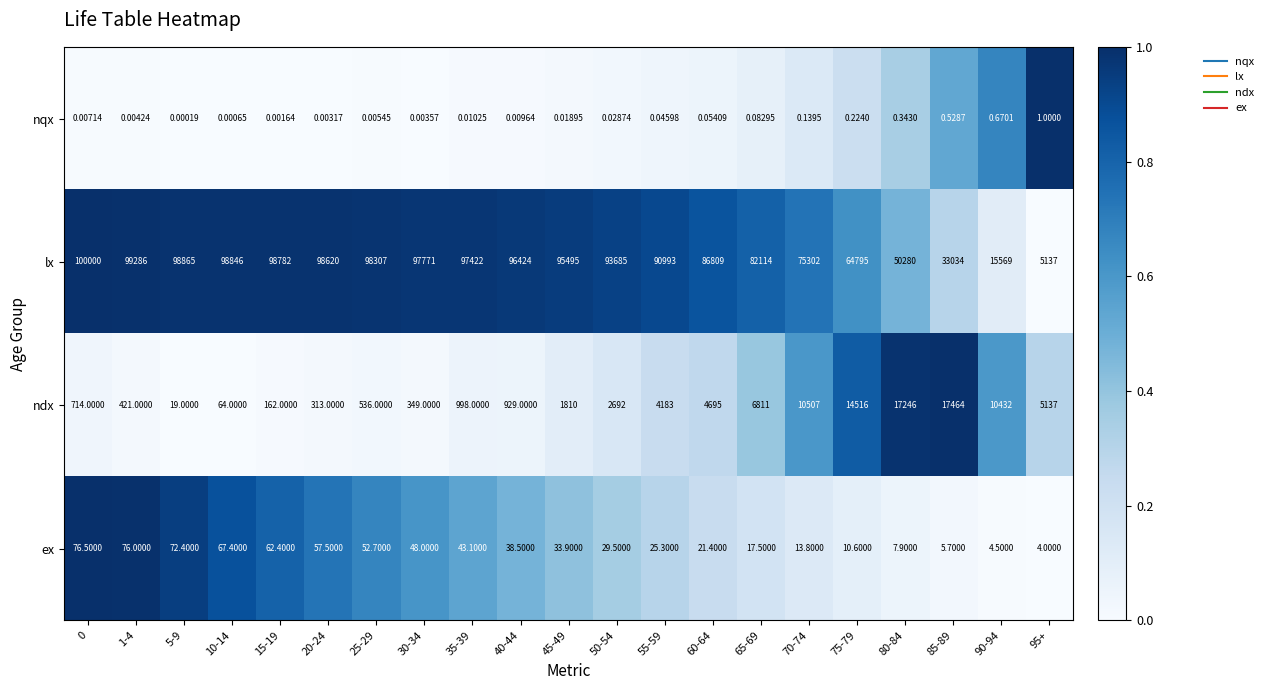

Which label corresponds to the smallest value in the chart?

5-9